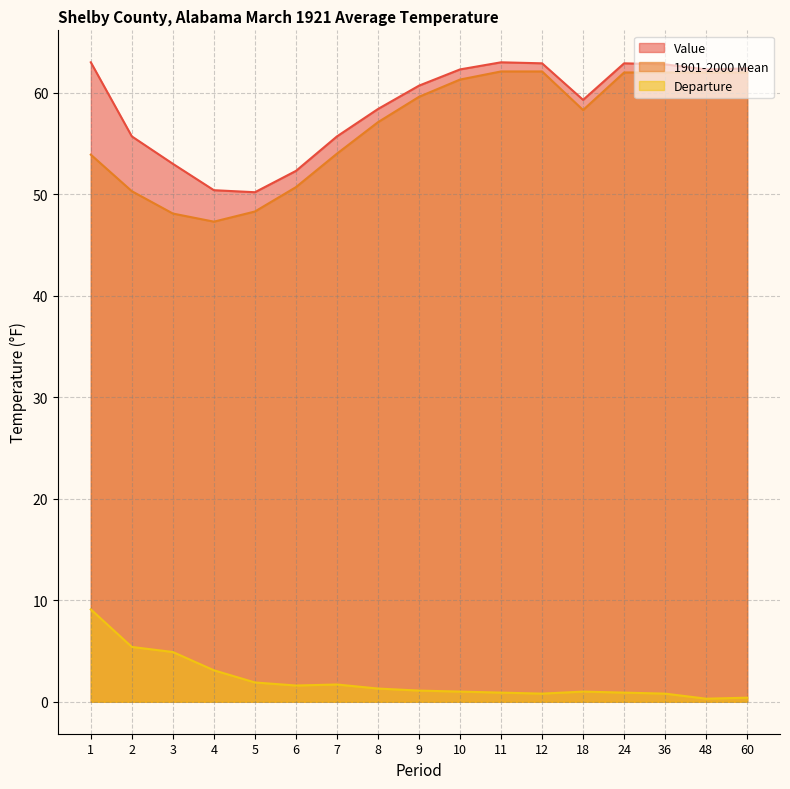

What is the sum of all Departure values?

36.2